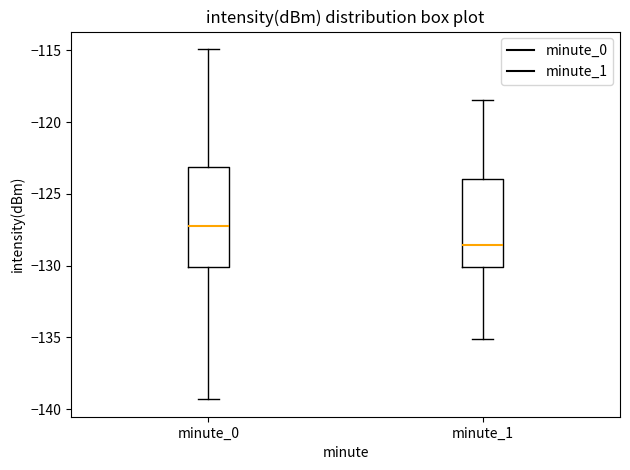

Comparing the boxes themselves (not the whiskers), which one is the tallest?

minute_0